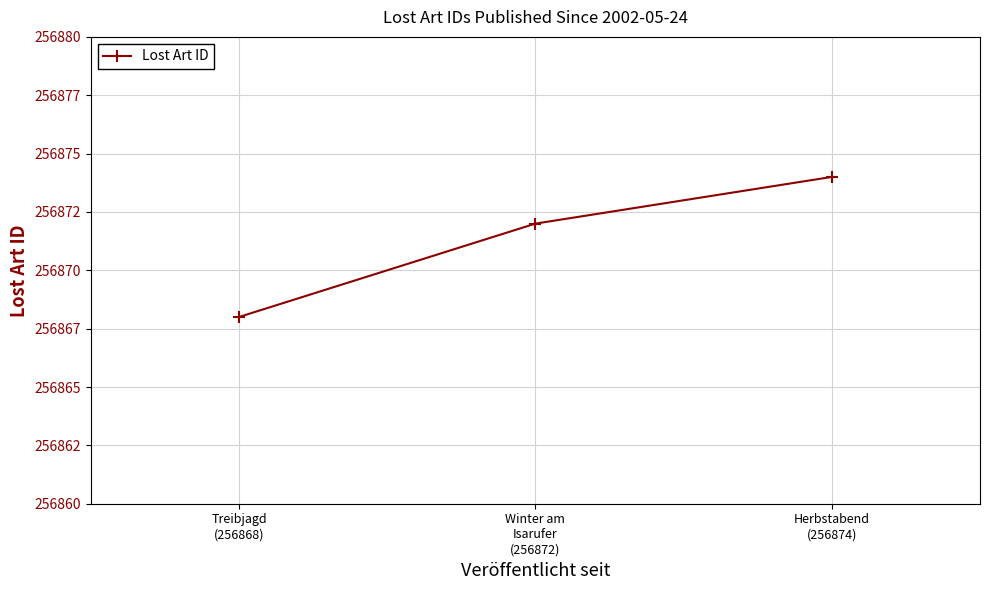

What is the label of the 1st point from the right?

Herbstabend
(256874)